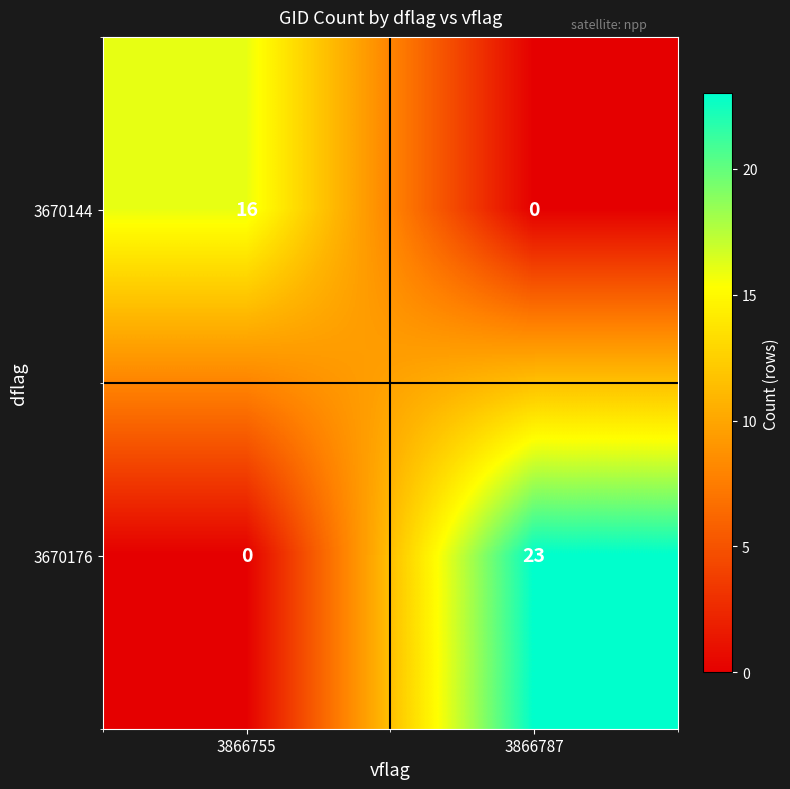

What is the total value across all series at 3866787?

23